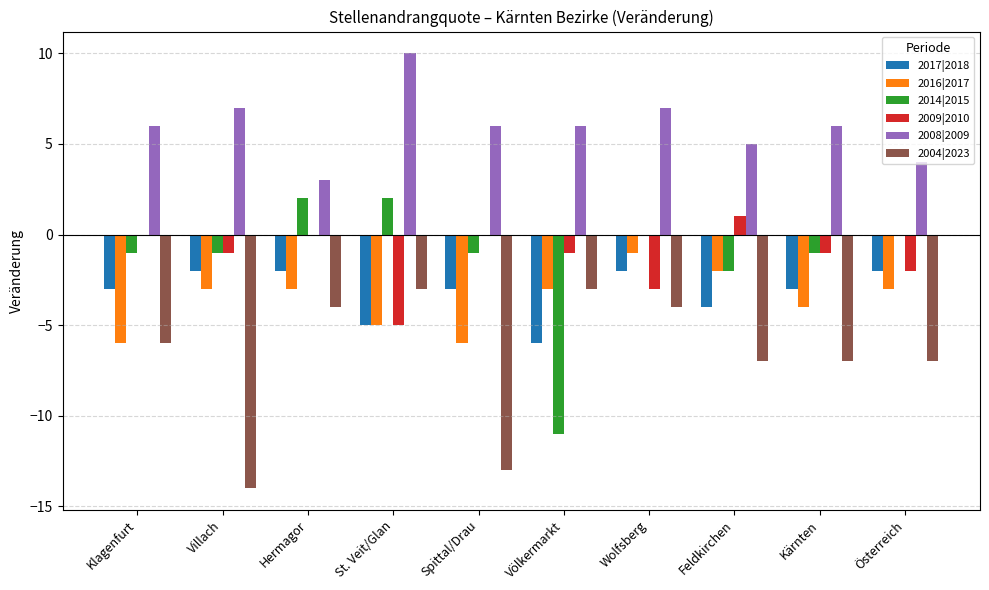

What is the approximate value of 2009|2010 at Kärnten?

-1